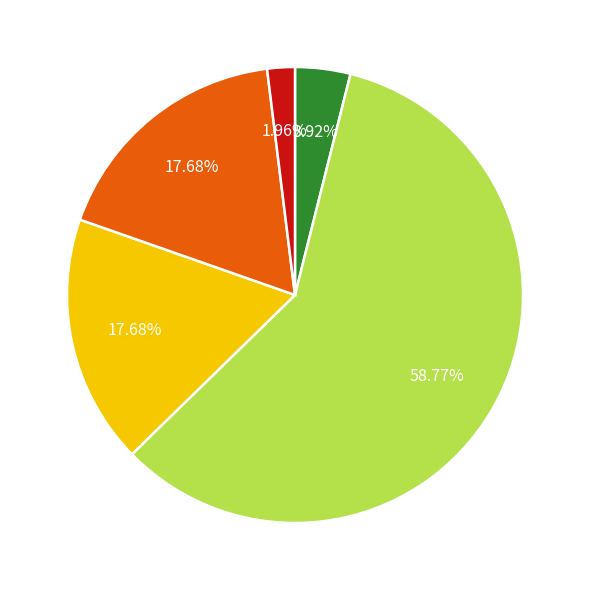

Is there a majority slice in this chart?

Yes